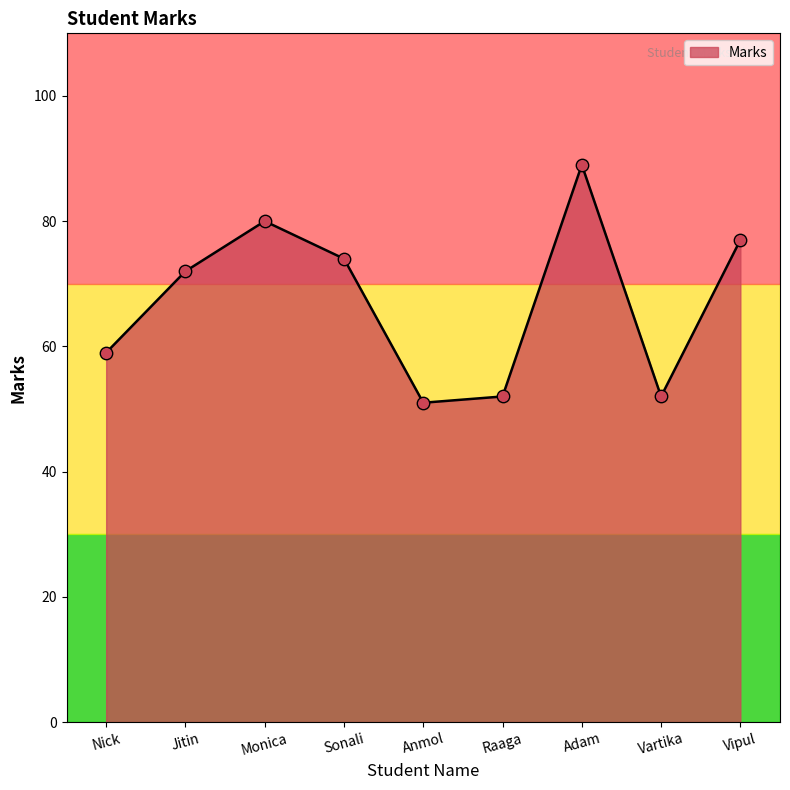

What is the ratio of the value at Vartika to the value at Nick?

0.9